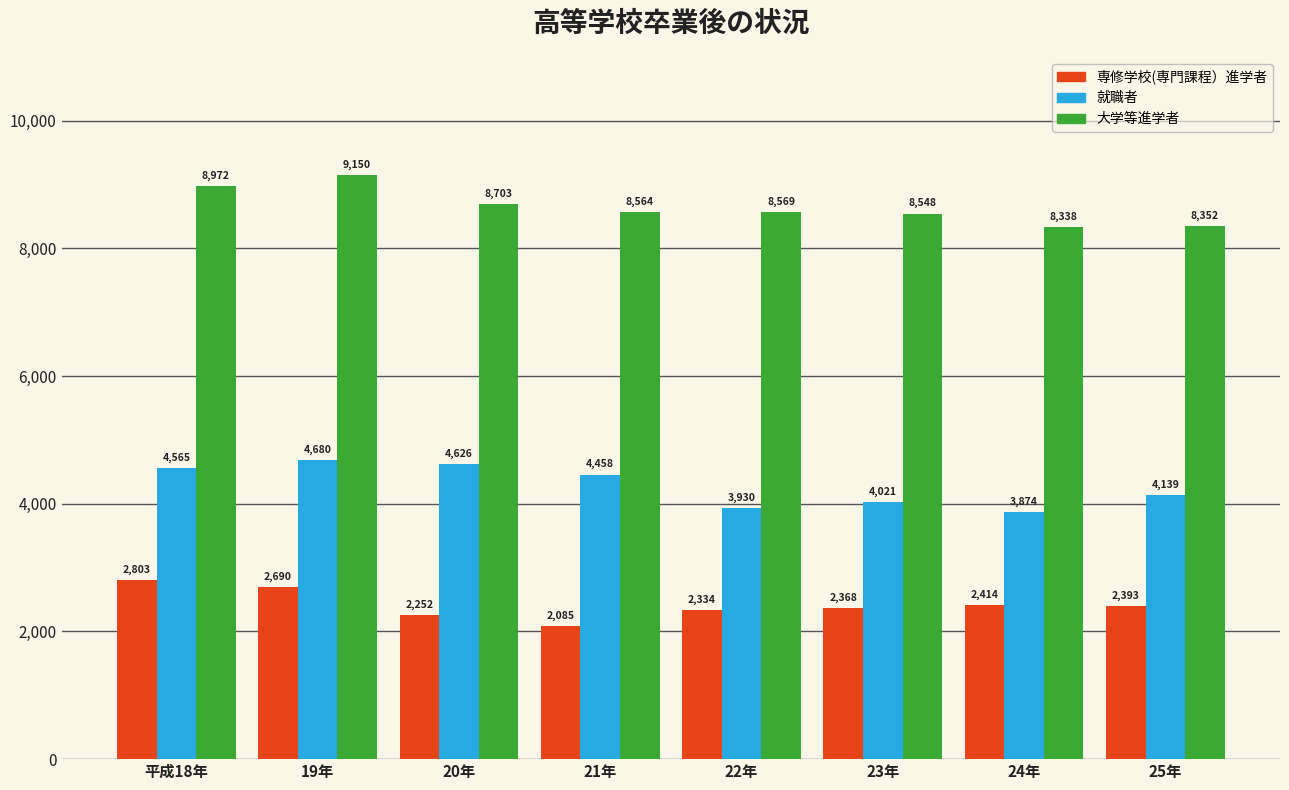

Reading left to right, what are all the values shown in this chart?

専修学校(専門課程）進学者: 平成18年=2803	19年=2690	20年=2252	21年=2085	22年=2334	23年=2368	24年=2414	25年=2393
就職者: 平成18年=4565	19年=4680	20年=4626	21年=4458	22年=3930	23年=4021	24年=3874	25年=4139
大学等進学者: 平成18年=8972	19年=9150	20年=8703	21年=8564	22年=8569	23年=8548	24年=8338	25年=8352